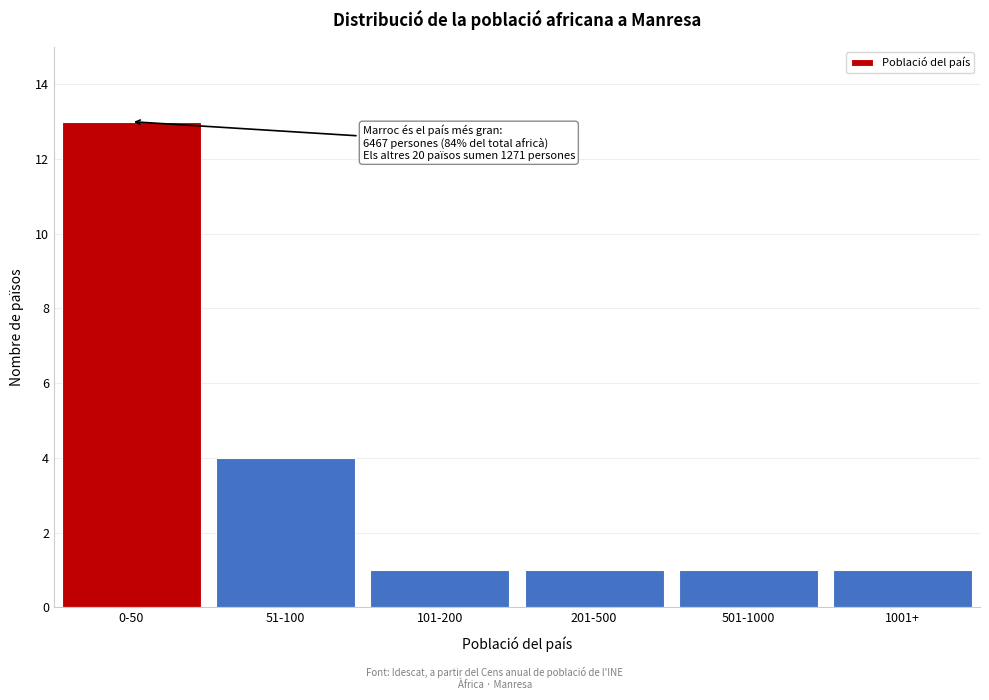

Reading left to right, list all the values displayed in this chart.

0-50=13	51-100=4	101-200=1	201-500=1	501-1000=1	1001+=1